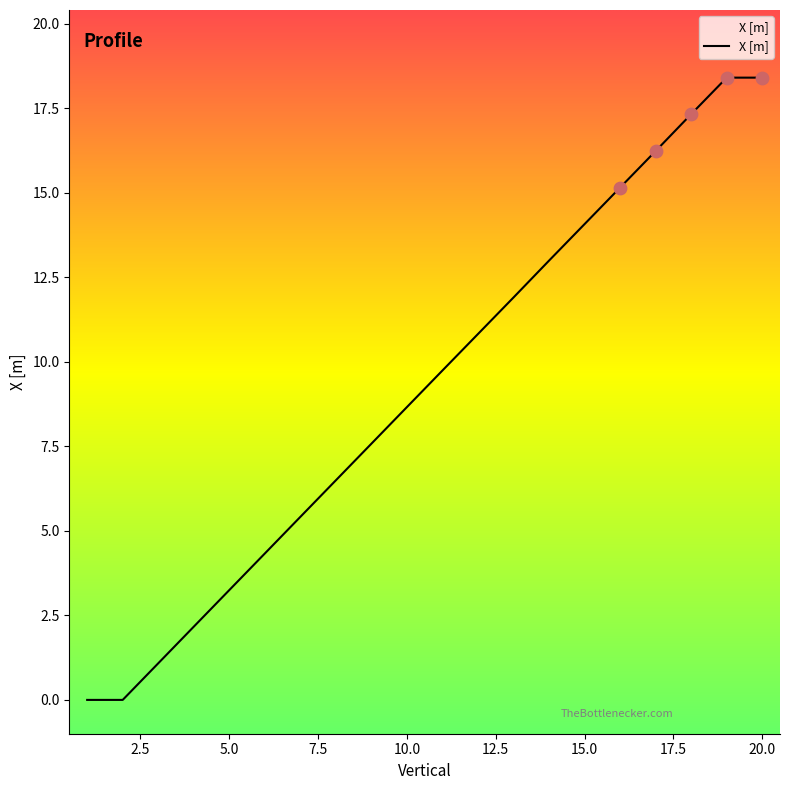

Which has a higher value, 7 or 15?

15